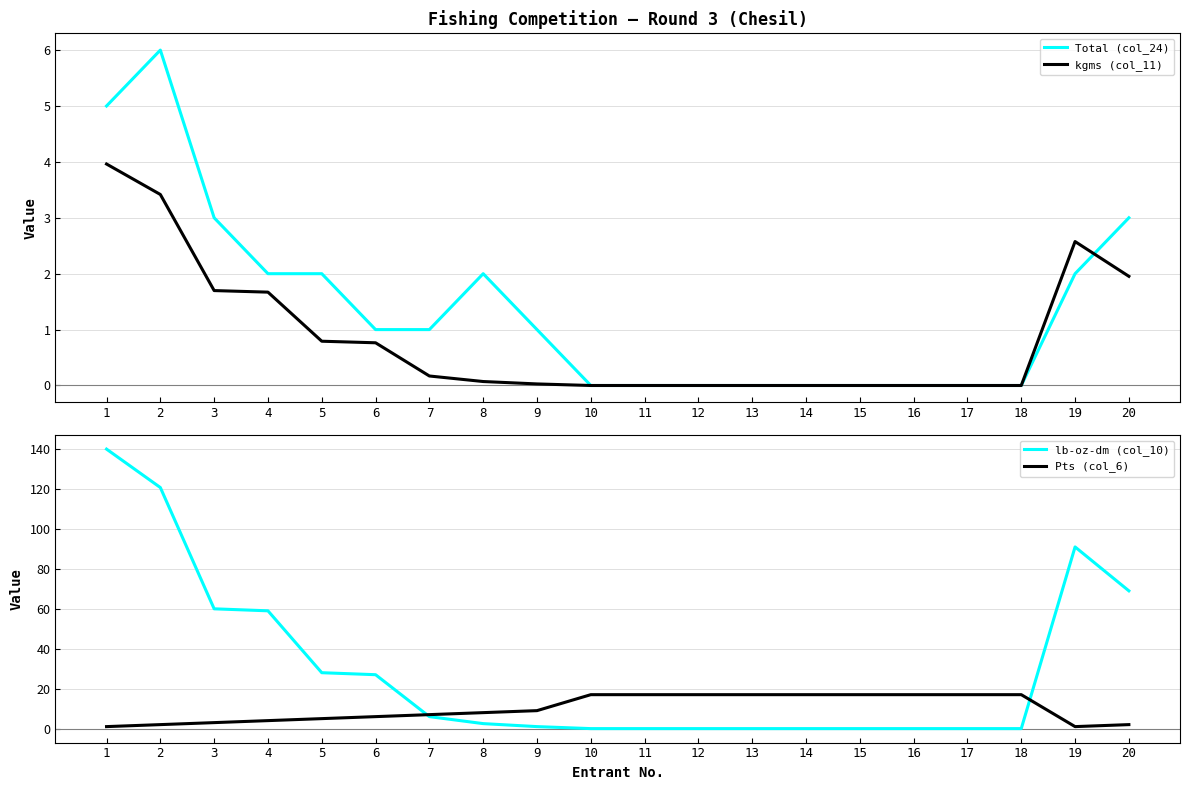

How many lines are shown in the chart?

4